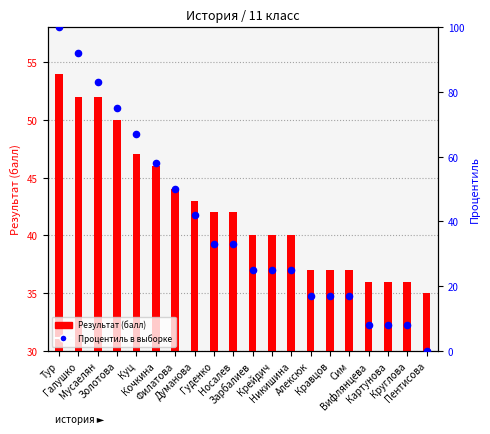

Which has a higher value, Филатова or Никишина?

Филатова